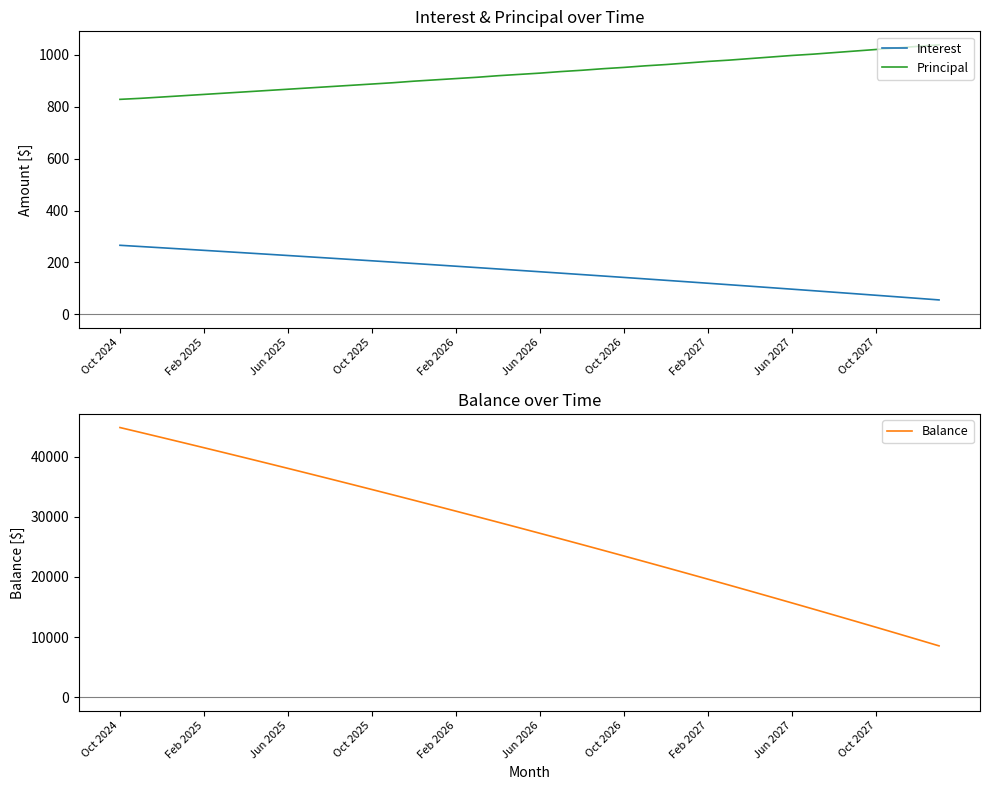

True or false: Interest and Principal cross at least once.

False